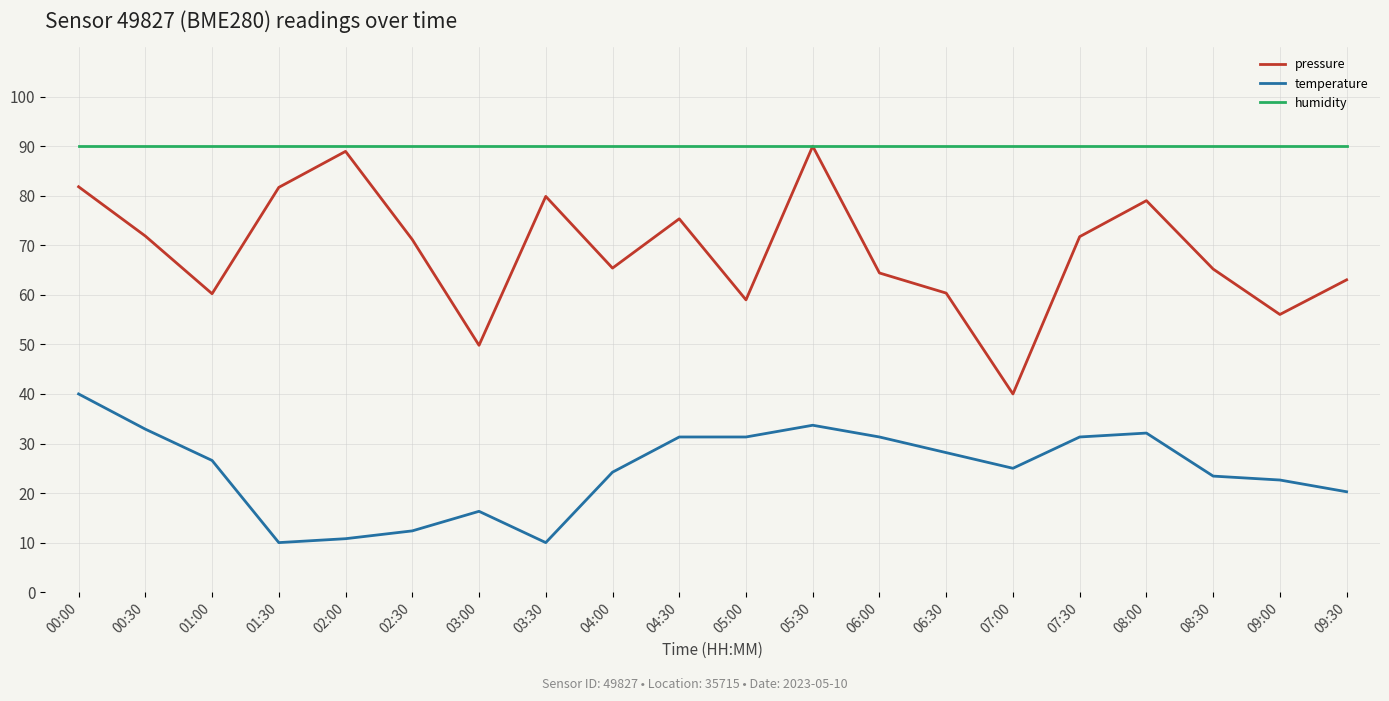

What is the spread (max minus min) of values at 03:30?

80.0